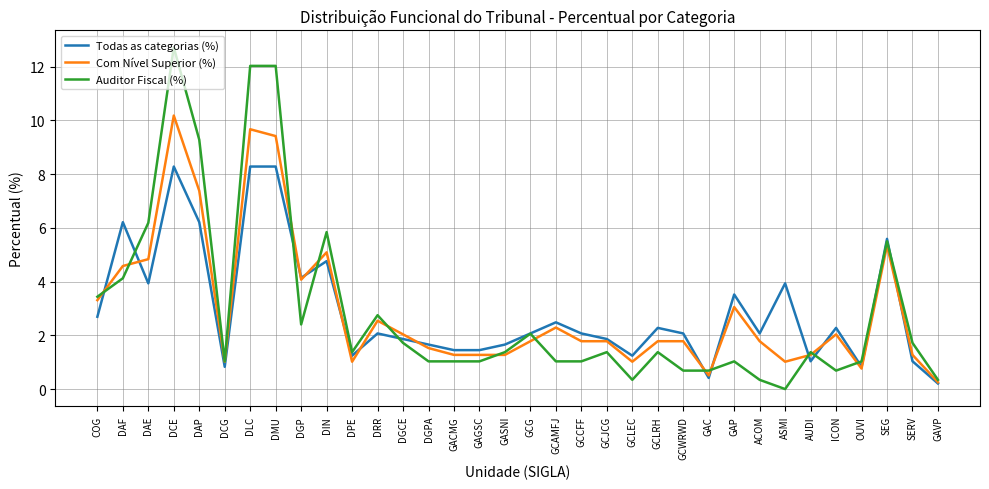

What is the greatest value displayed?

12.7